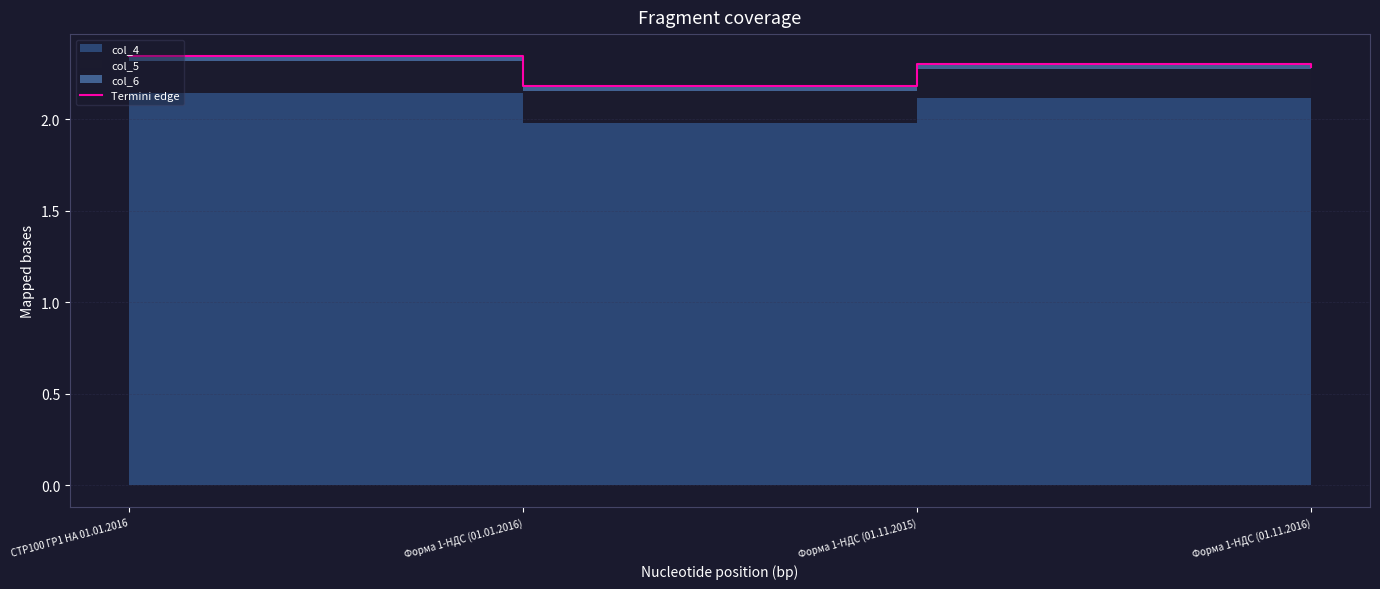

Reading left to right, transcribe all the data shown in this chart.

2.3	2.2	2.3	2.3